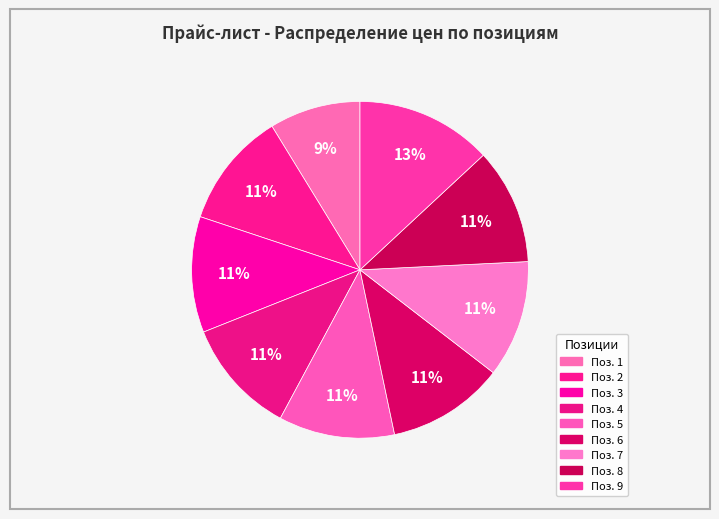

How many segments does this pie chart have?

9